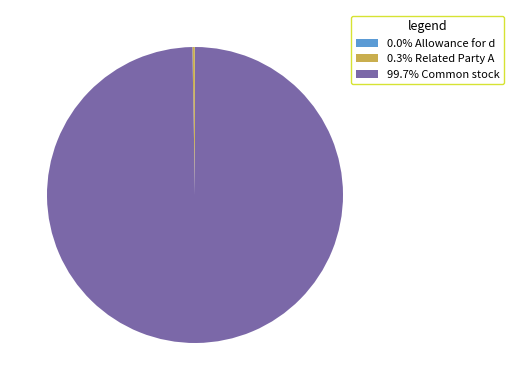

Is there any slice that represents more than half of the pie?

Yes